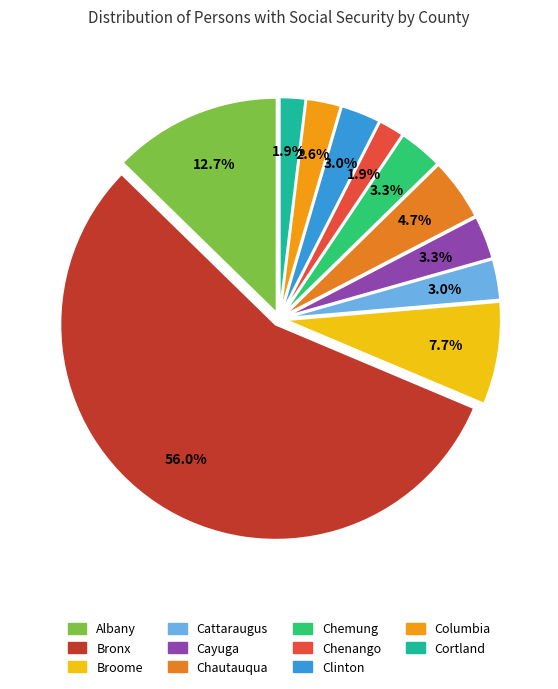

True or false: Chemung accounts for 18% of the total.

False